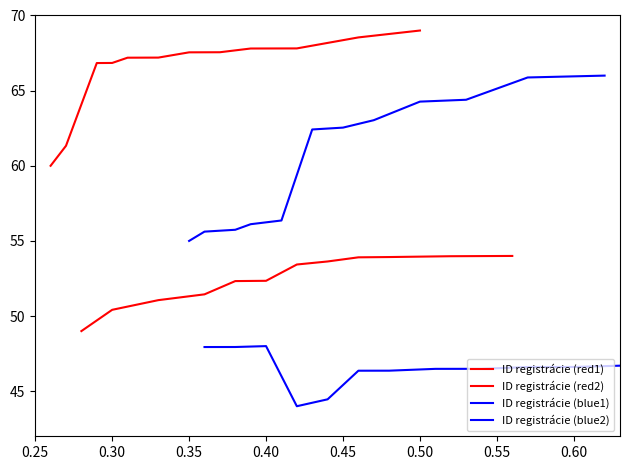

True or false: ID registrácie (red2) and ID registrácie (red1) cross at least once.

False